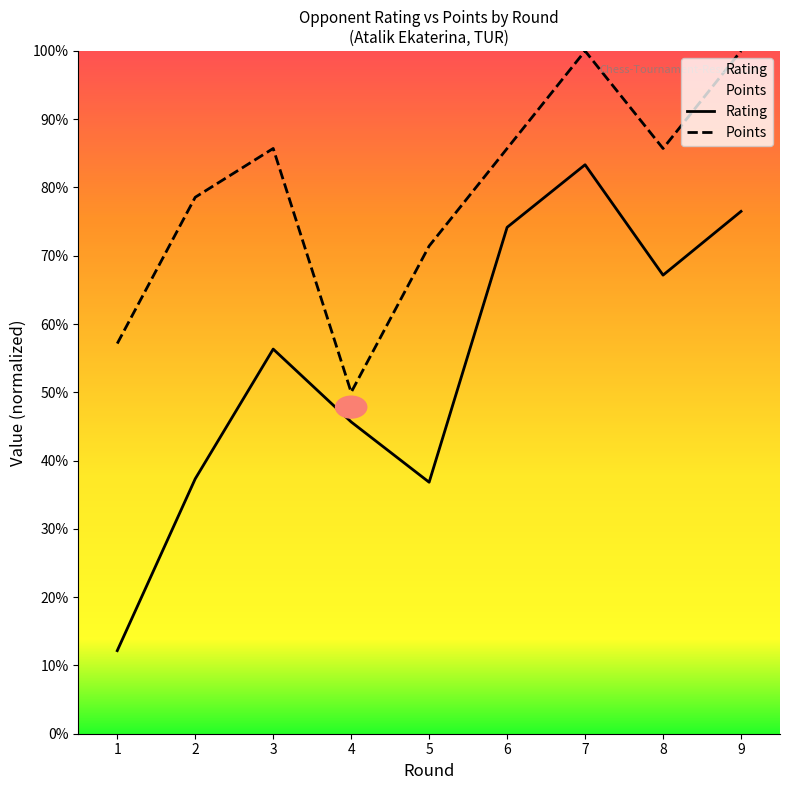

At which category is the sum across all series the highest?

7